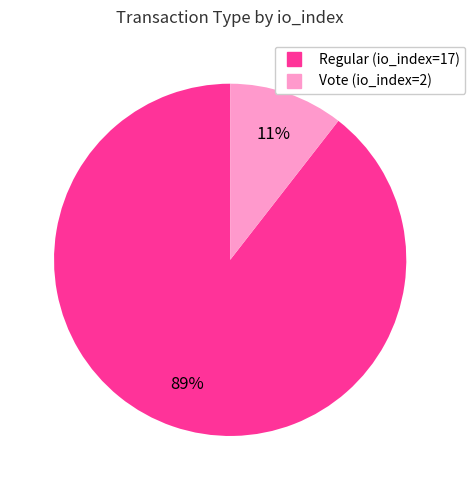

To the nearest percent, what portion does Regular (io_index=17) represent?

89%